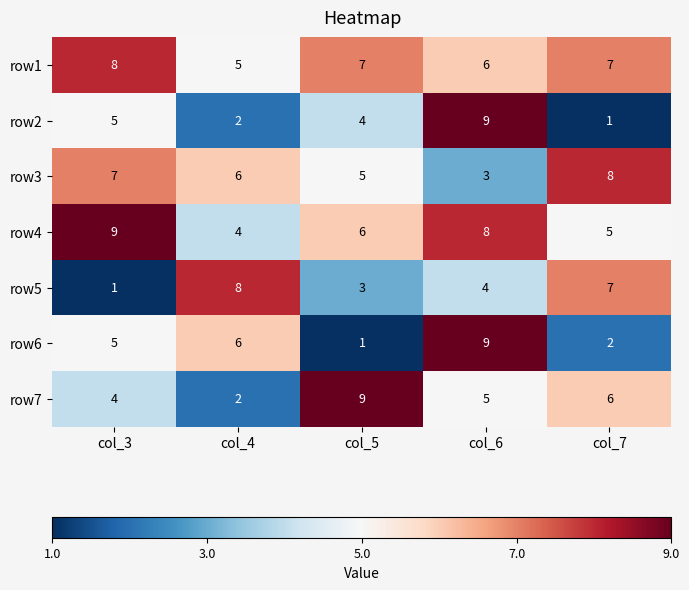

How many row6 values are between 2 and 6?

3